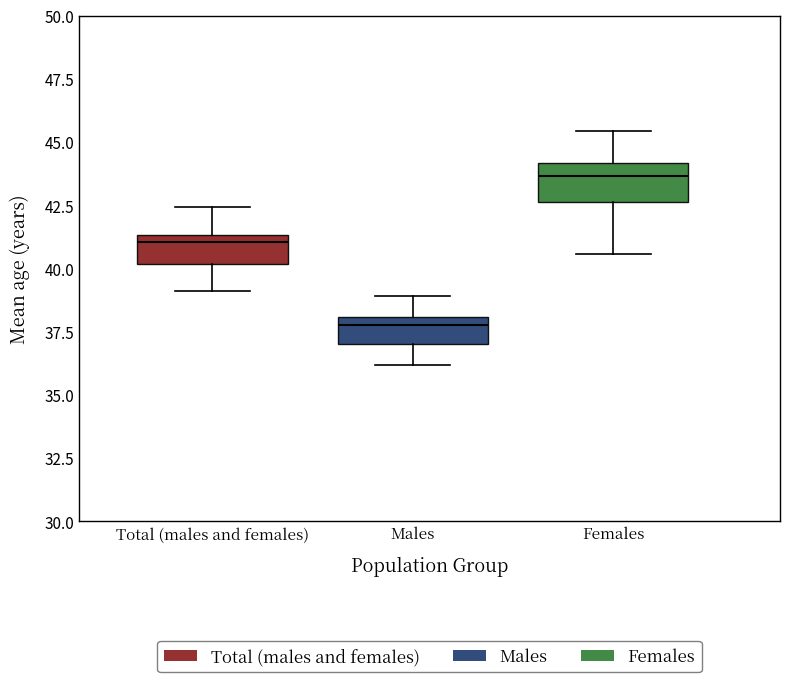

Where does the median line of the box for Total (males and females) sit on the y-axis? The values are not printed on the chart, so give them approximately, as read against the axis.

41.0